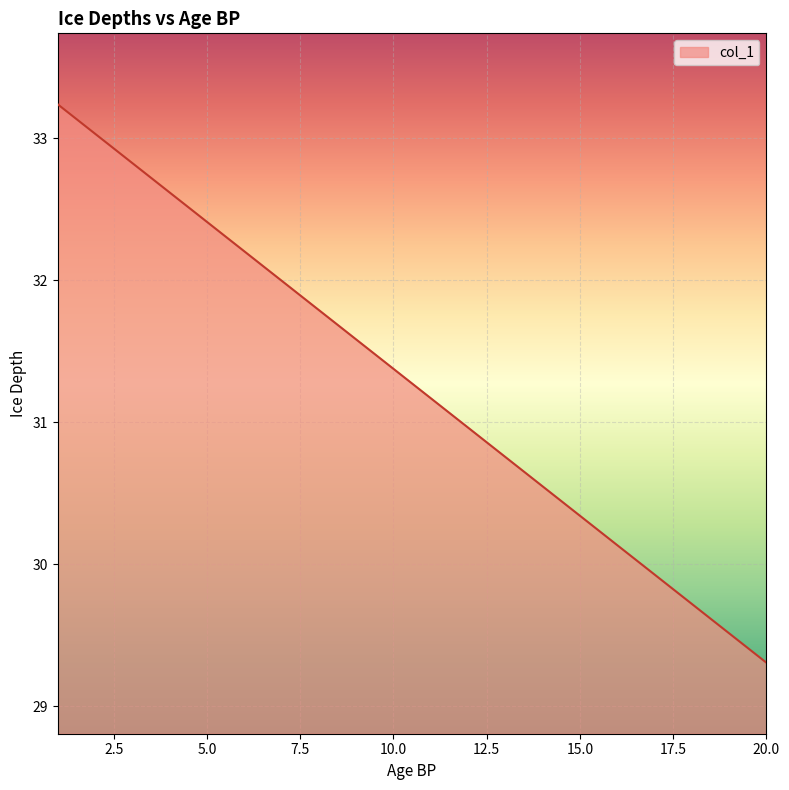

What is the minimum value shown in the chart?

29.3